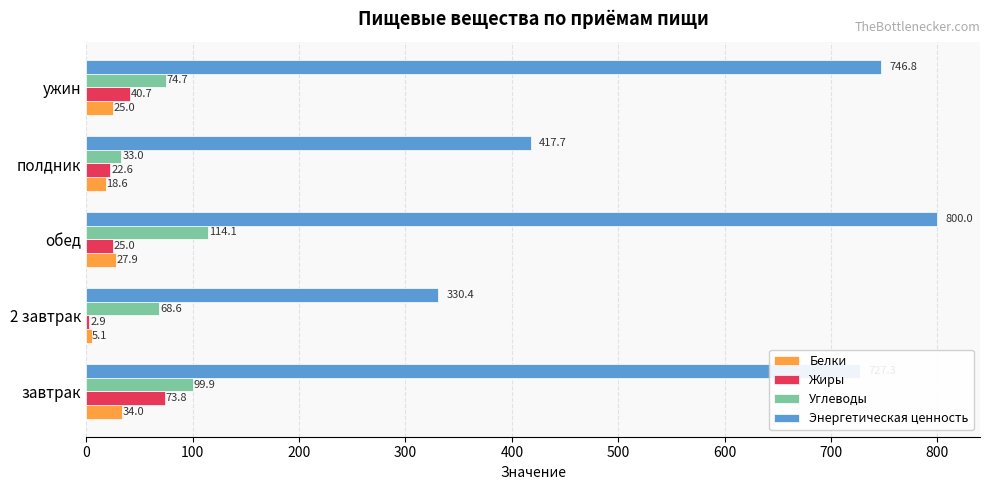

At which category is the sum across all series the highest?

обед